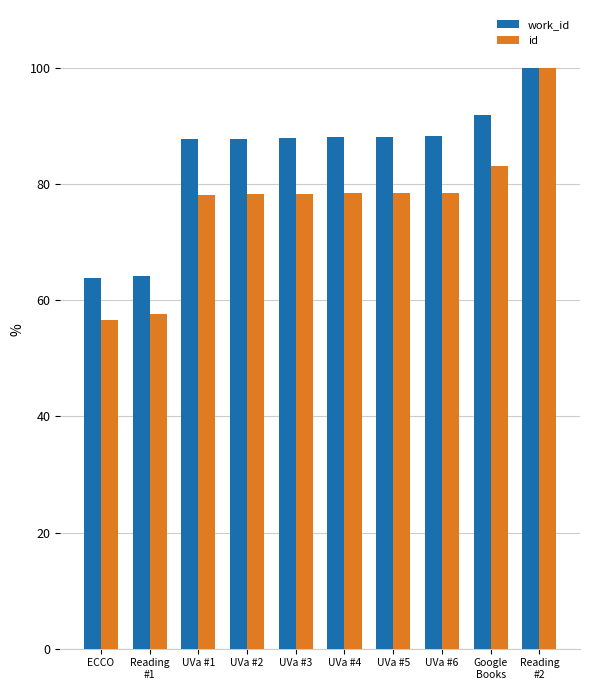

What are all the series names shown in the legend?

work_id, id